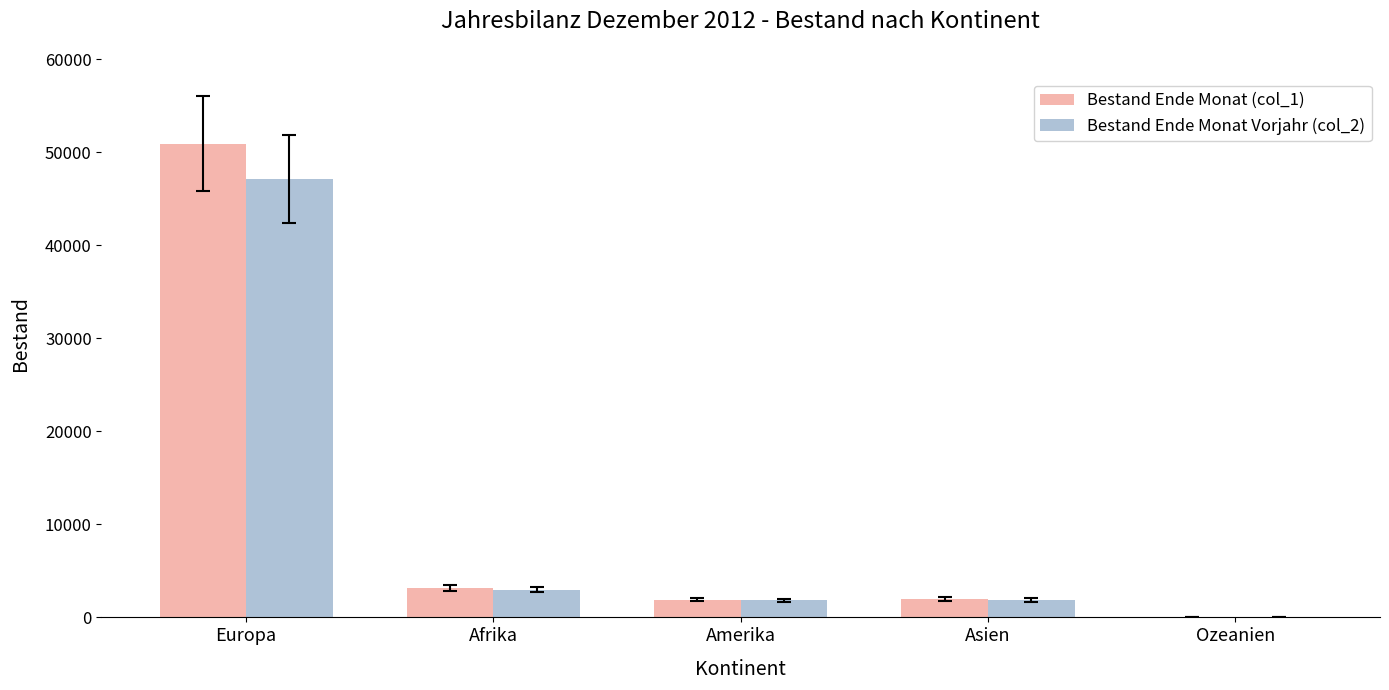

Are the bars grouped side by side (vs. stacked)?

Yes